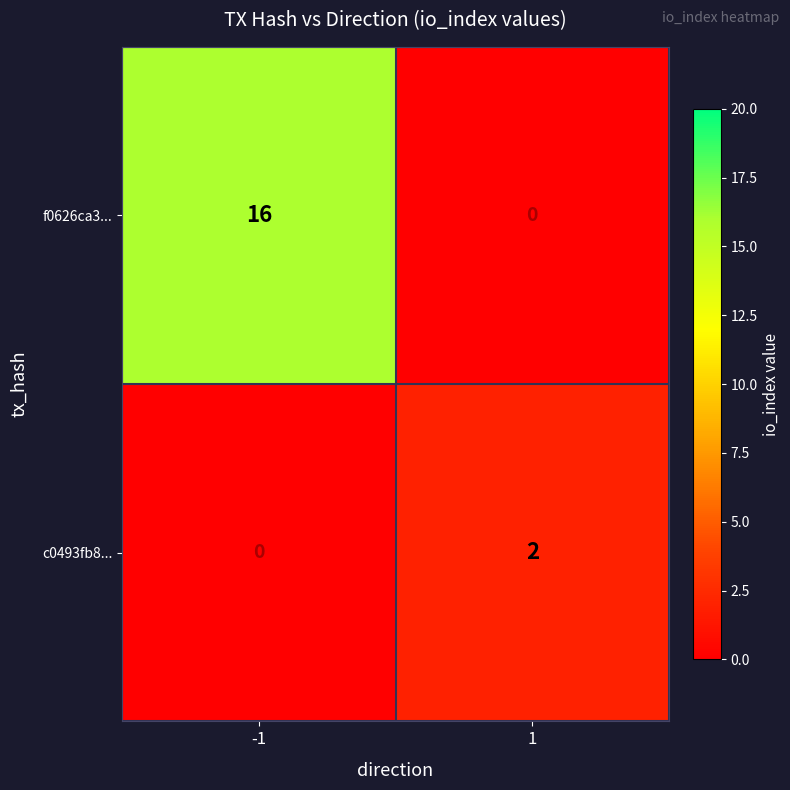

Which series changed the most between -1 and 1?

f0626ca3...